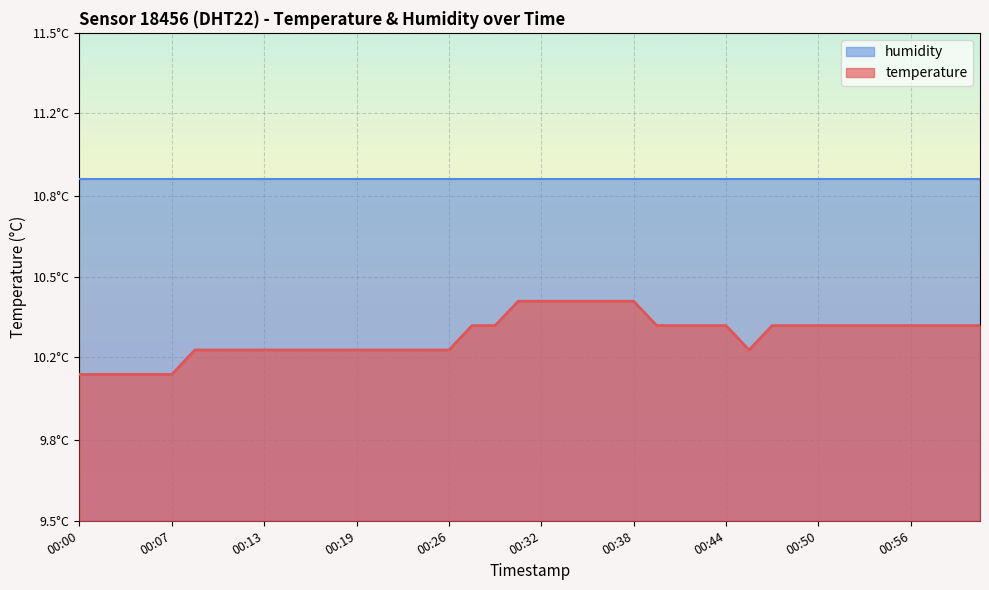

List the labels in order of value, smallest first.

00:00, 00:02, 00:03, 00:05, 00:07, 00:08, 00:10, 00:12, 00:13, 00:15, 00:16, 00:18, 00:19, 00:21, 00:22, 00:24, 00:26, 00:46, 00:27, 00:29, 00:39, 00:41, 00:43, 00:44, 00:47, 00:49, 00:50, 00:52, 00:53, 00:55, 00:56, 00:58, 00:59, 01:01, 00:30, 00:32, 00:33, 00:35, 00:36, 00:38